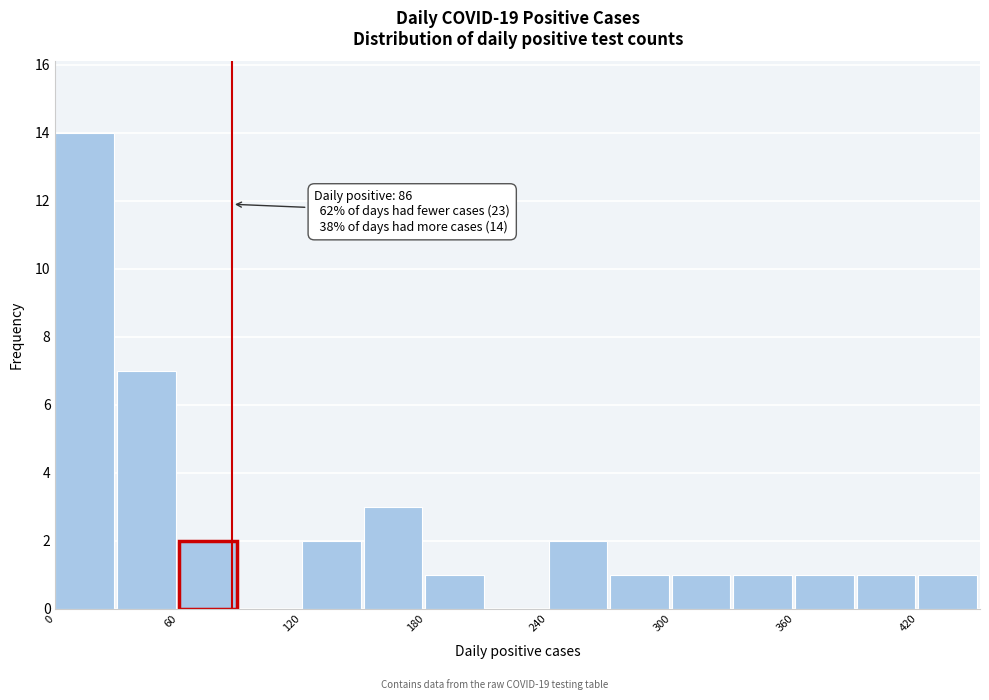

Read against the x-axis, roughly where is the centre of the tallest bar?

10